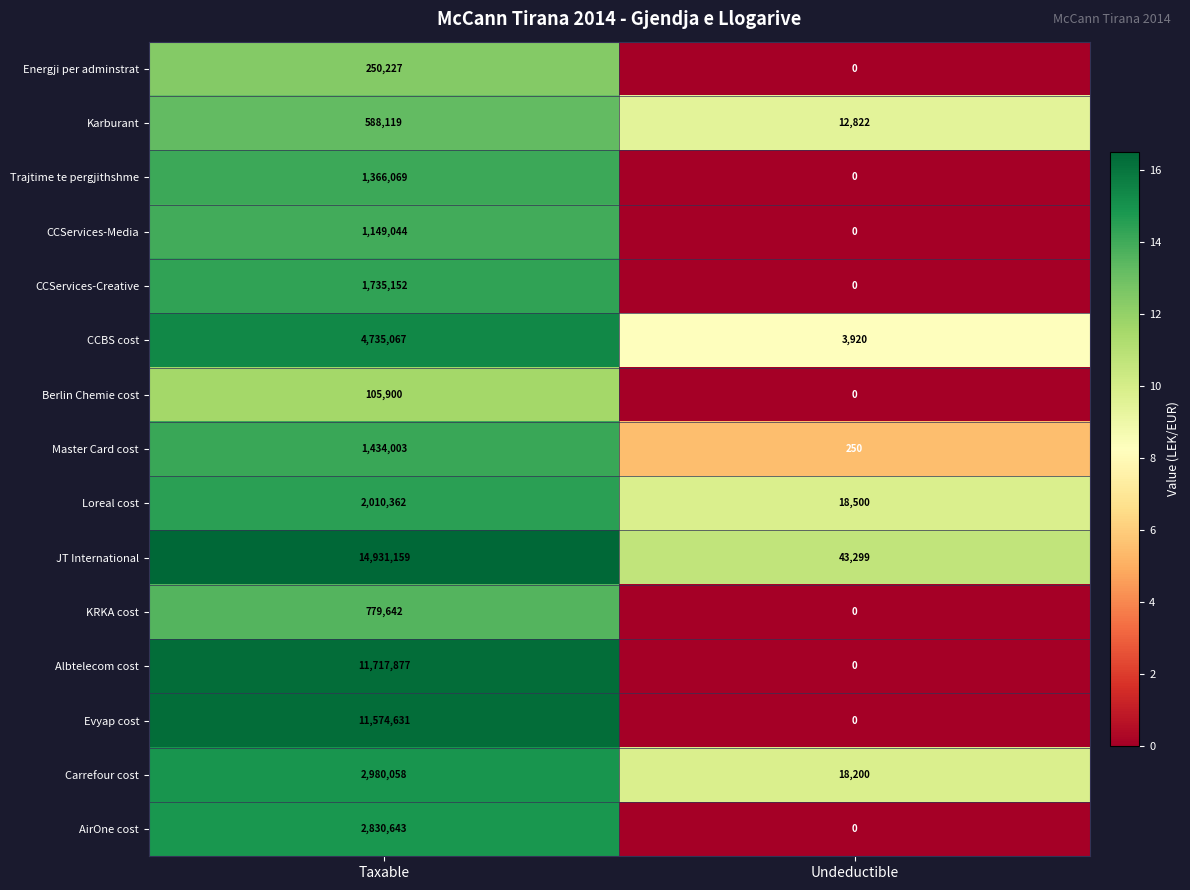

True or false: Albtelecom cost has a value of 0 at Undeductible.

True